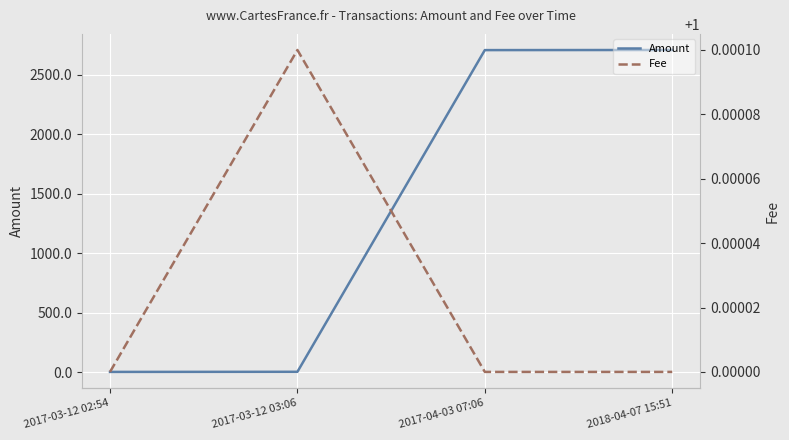

In Fee, how many points are higher than both neighbors (excluding endpoints)?

1